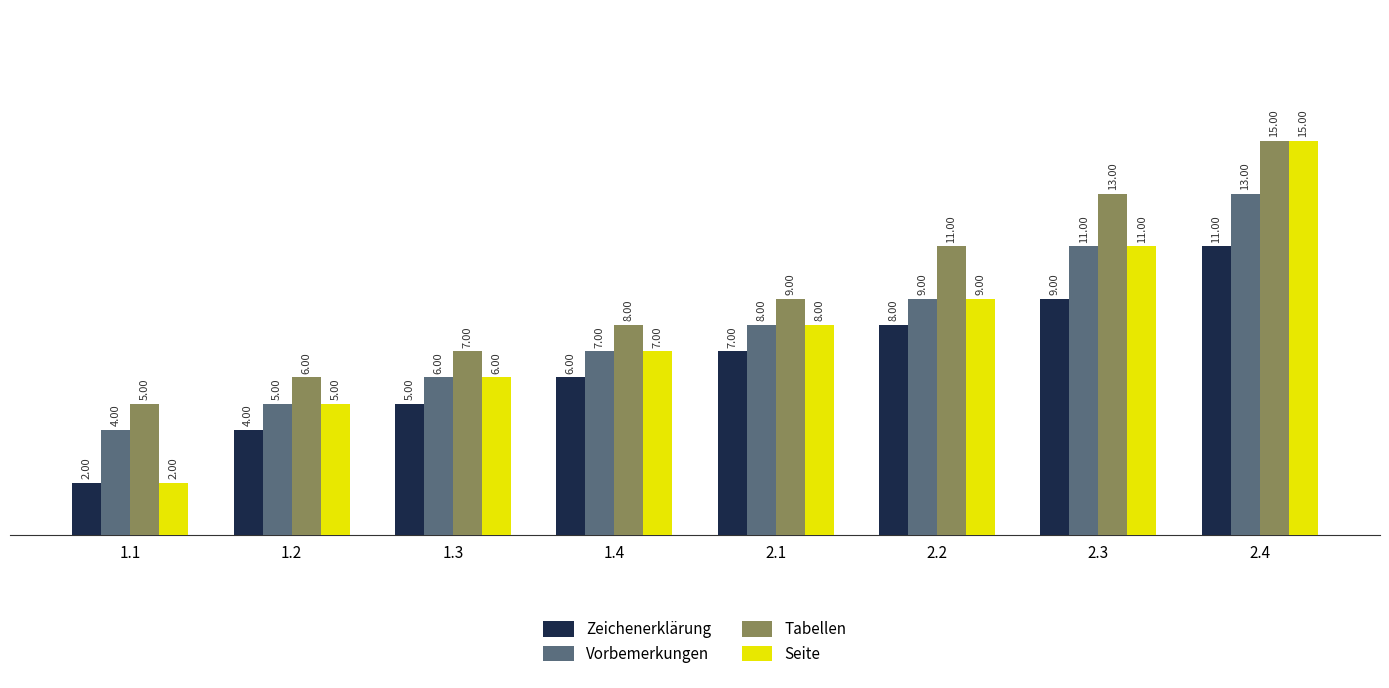

Where is Vorbemerkungen nearest to the value 8?

2.1